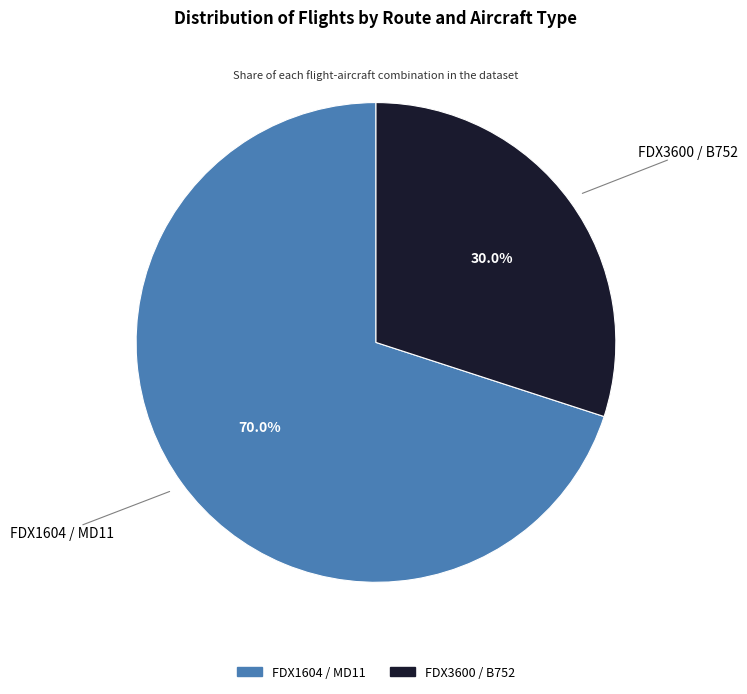

To the nearest percent, what is the difference between the FDX3600 / B752 and FDX1604 / MD11 slice percentages?

40%